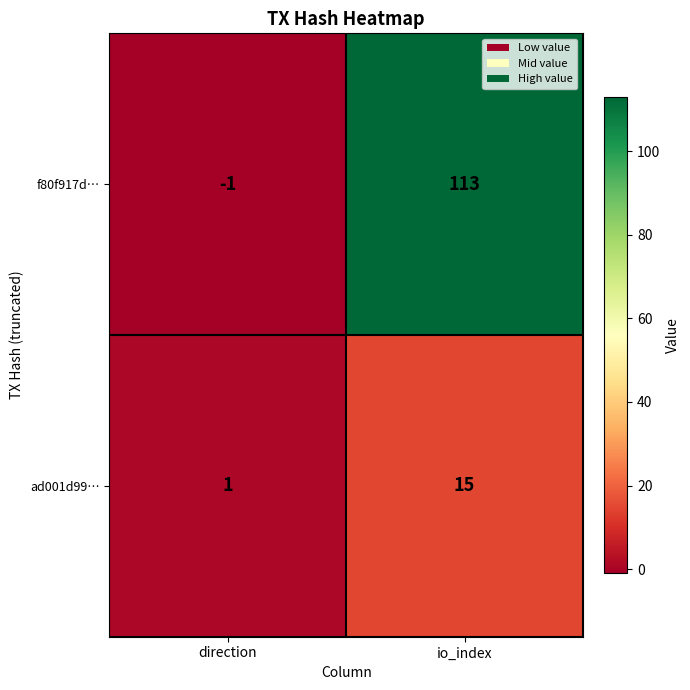

Which series changed the most between direction and io_index?

f80f917d…